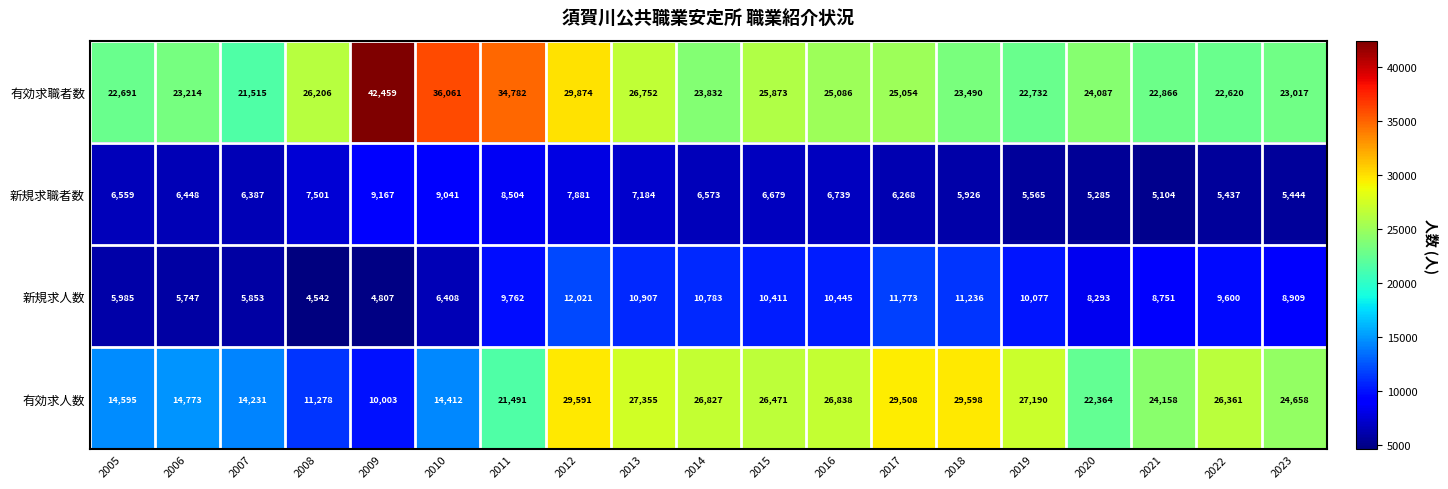

What is the difference between the highest and lowest values at 2018?

23672